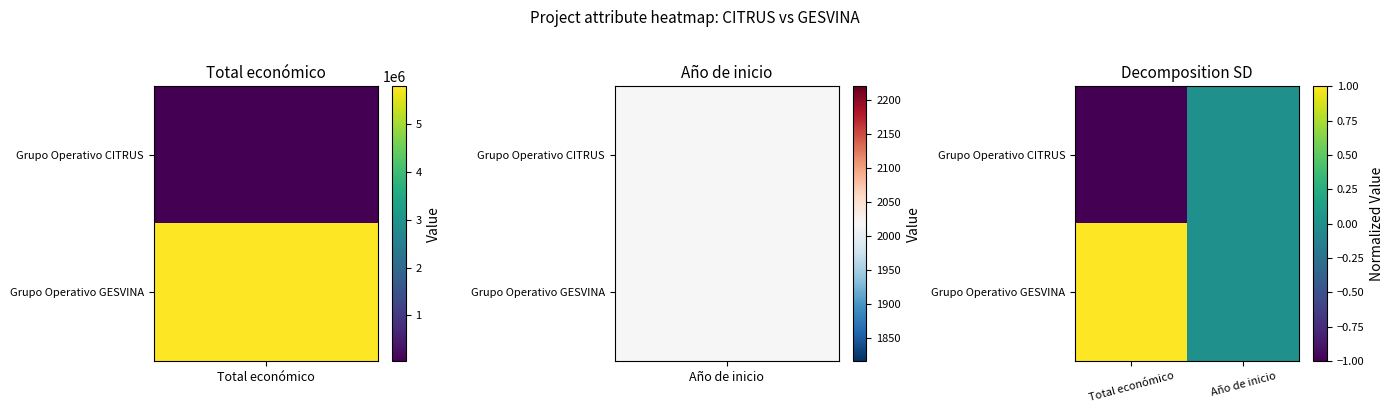

Count the number of categories in the chart.

2